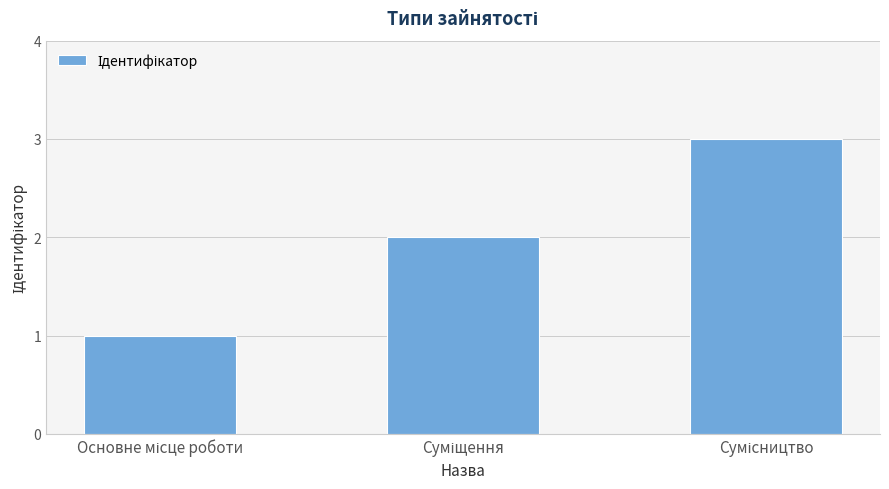

What is the maximum value shown in the chart?

3